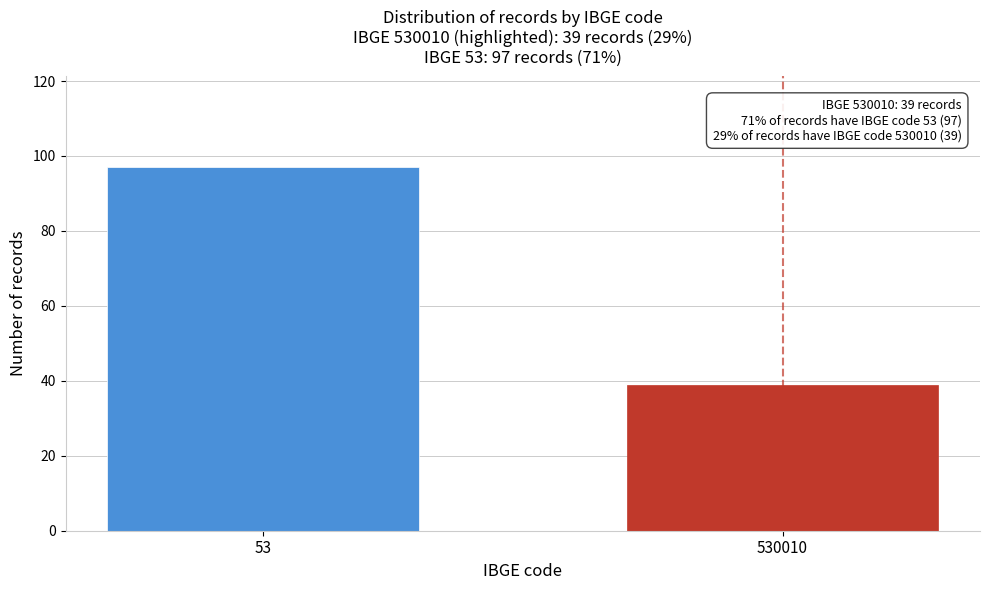

Reading left to right, extract all data points from this chart.

97	39